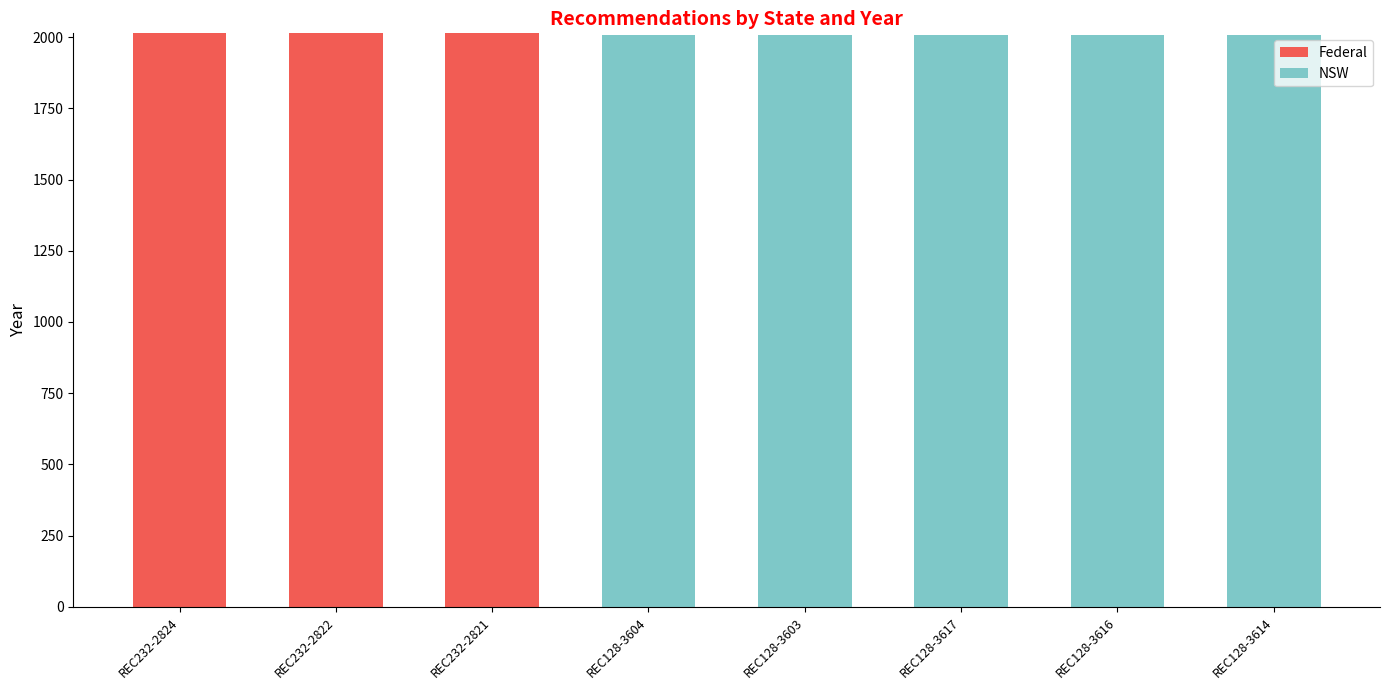

Reading left to right, list the values for the Federal series.

REC232-2824=2013	REC232-2822=2013	REC232-2821=2013	REC128-3604=0	REC128-3603=0	REC128-3617=0	REC128-3616=0	REC128-3614=0